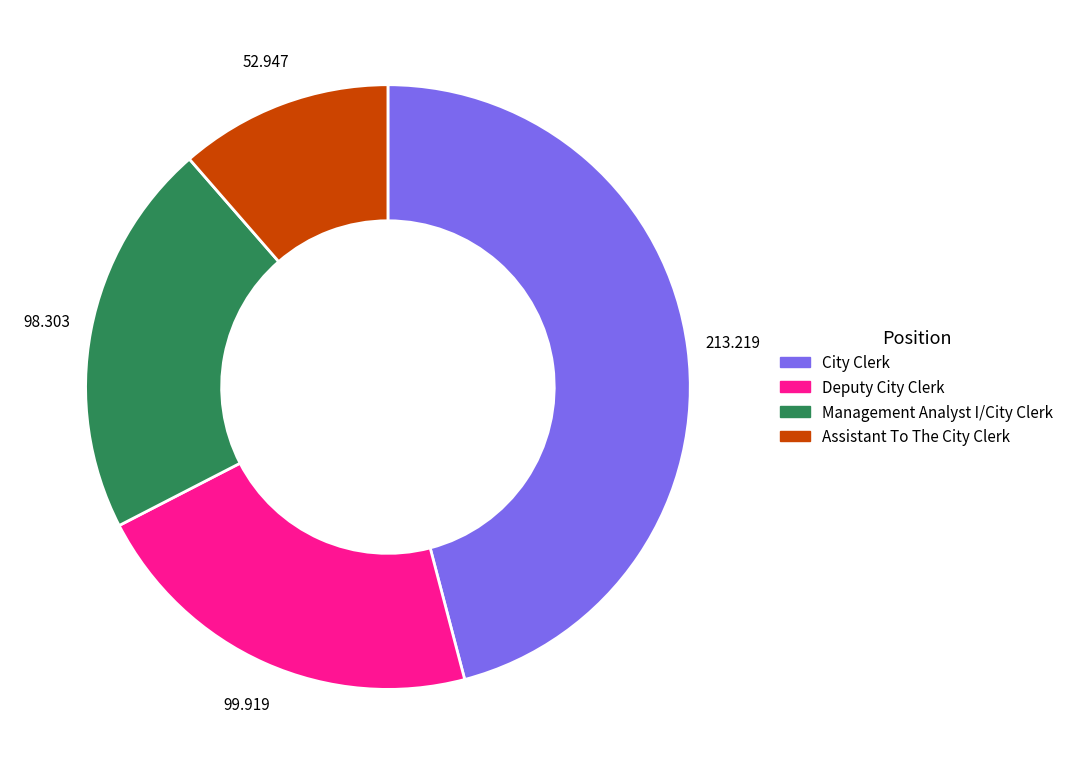

Is there a majority slice in this chart?

No